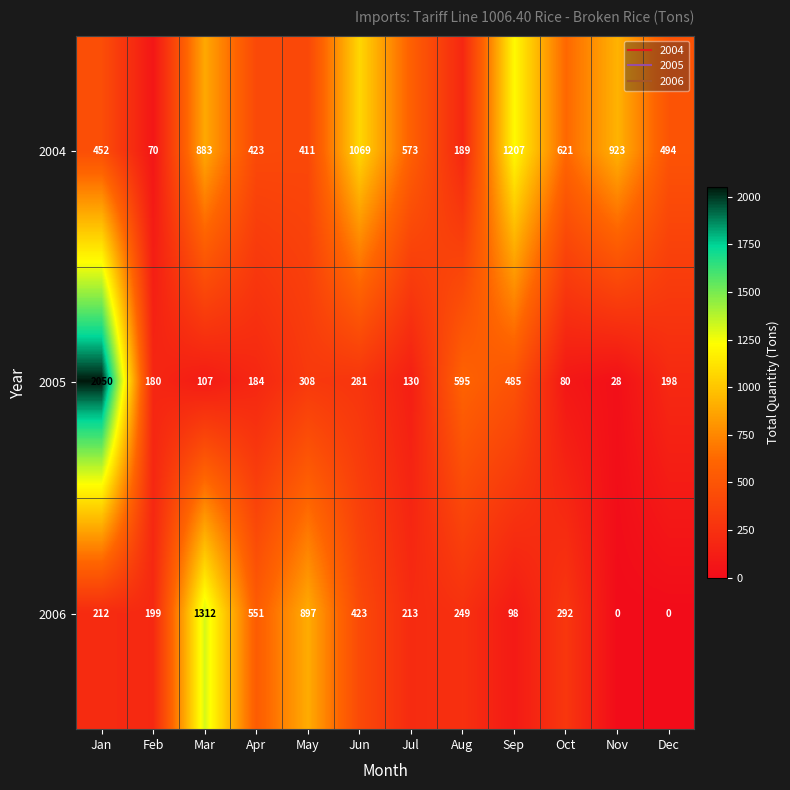

What is the greatest value displayed?

2050